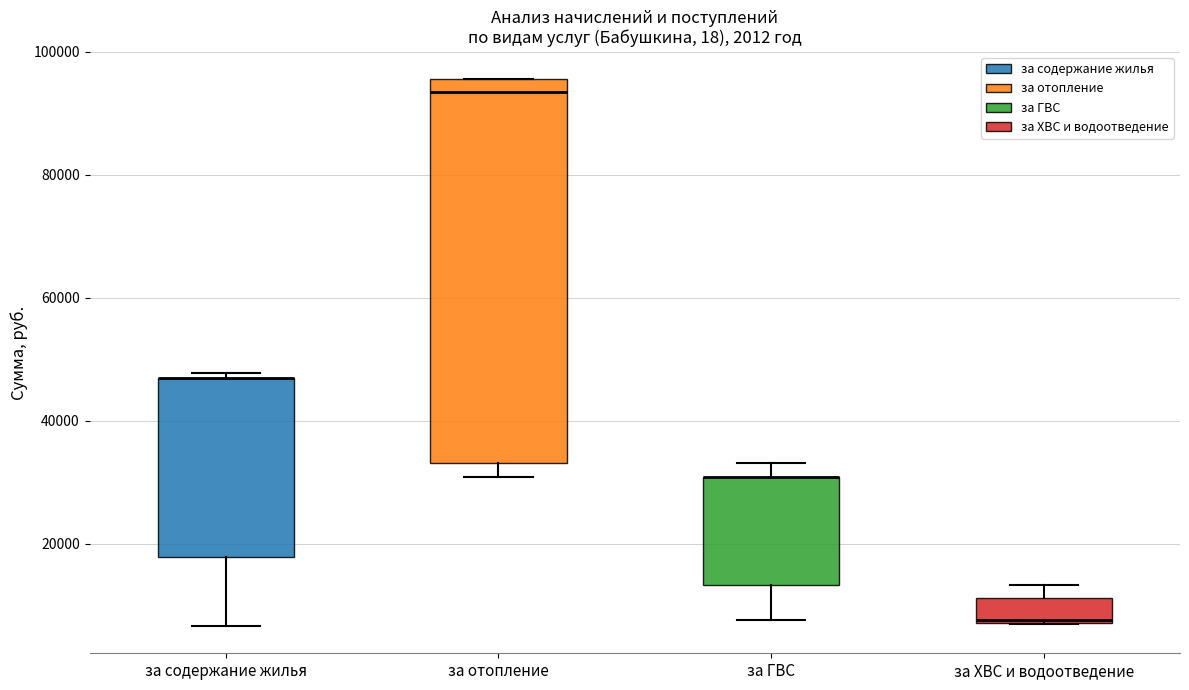

Comparing the boxes themselves (not the whiskers), which one is the tallest?

за отопление